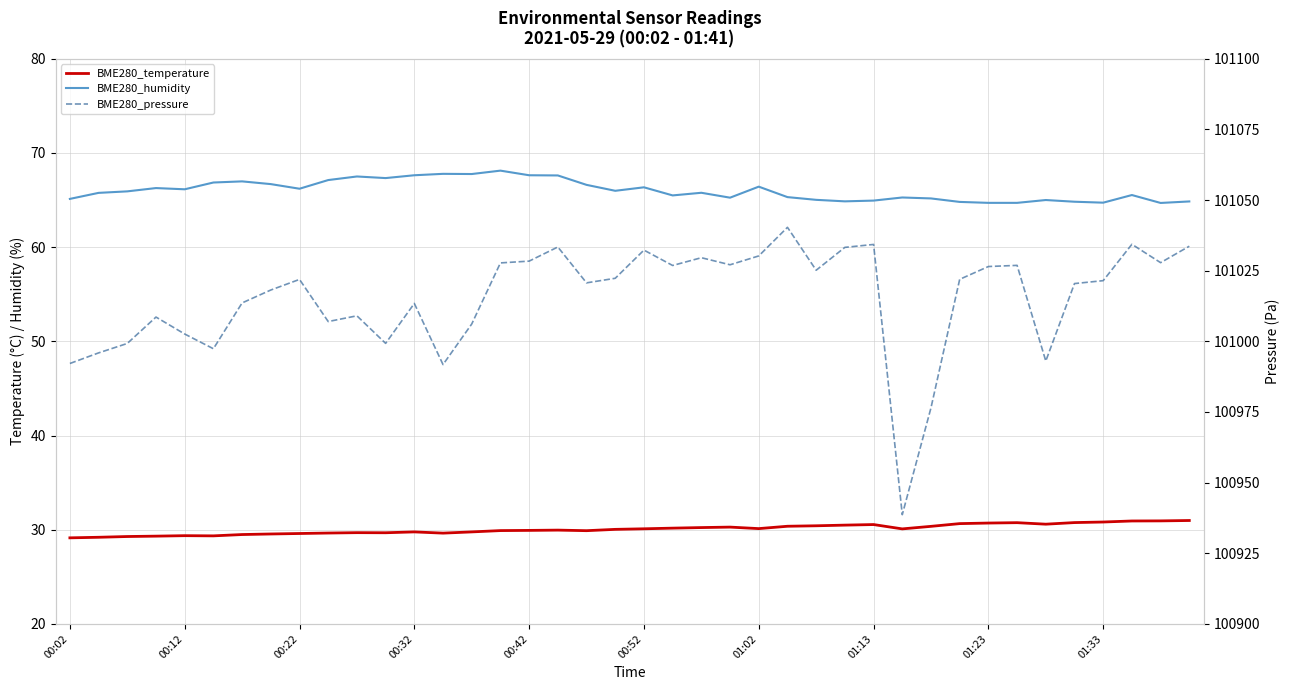

How many lines are shown in the chart?

3